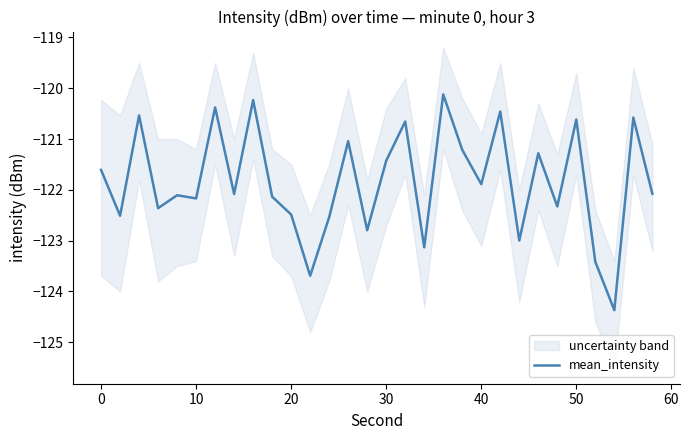

Does the chart display data point markers on the line(s)?

No